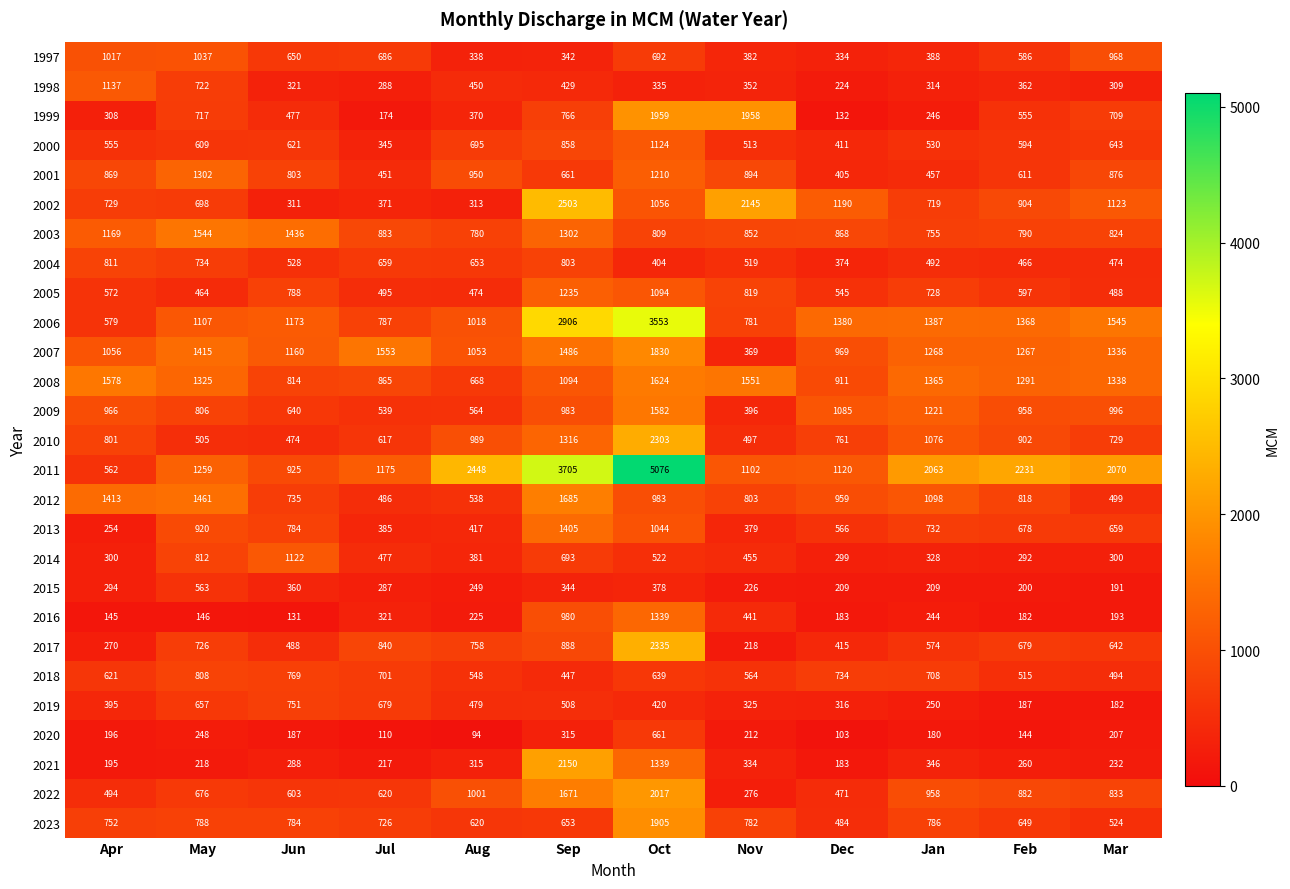

At which category is the sum across all series the highest?

Oct